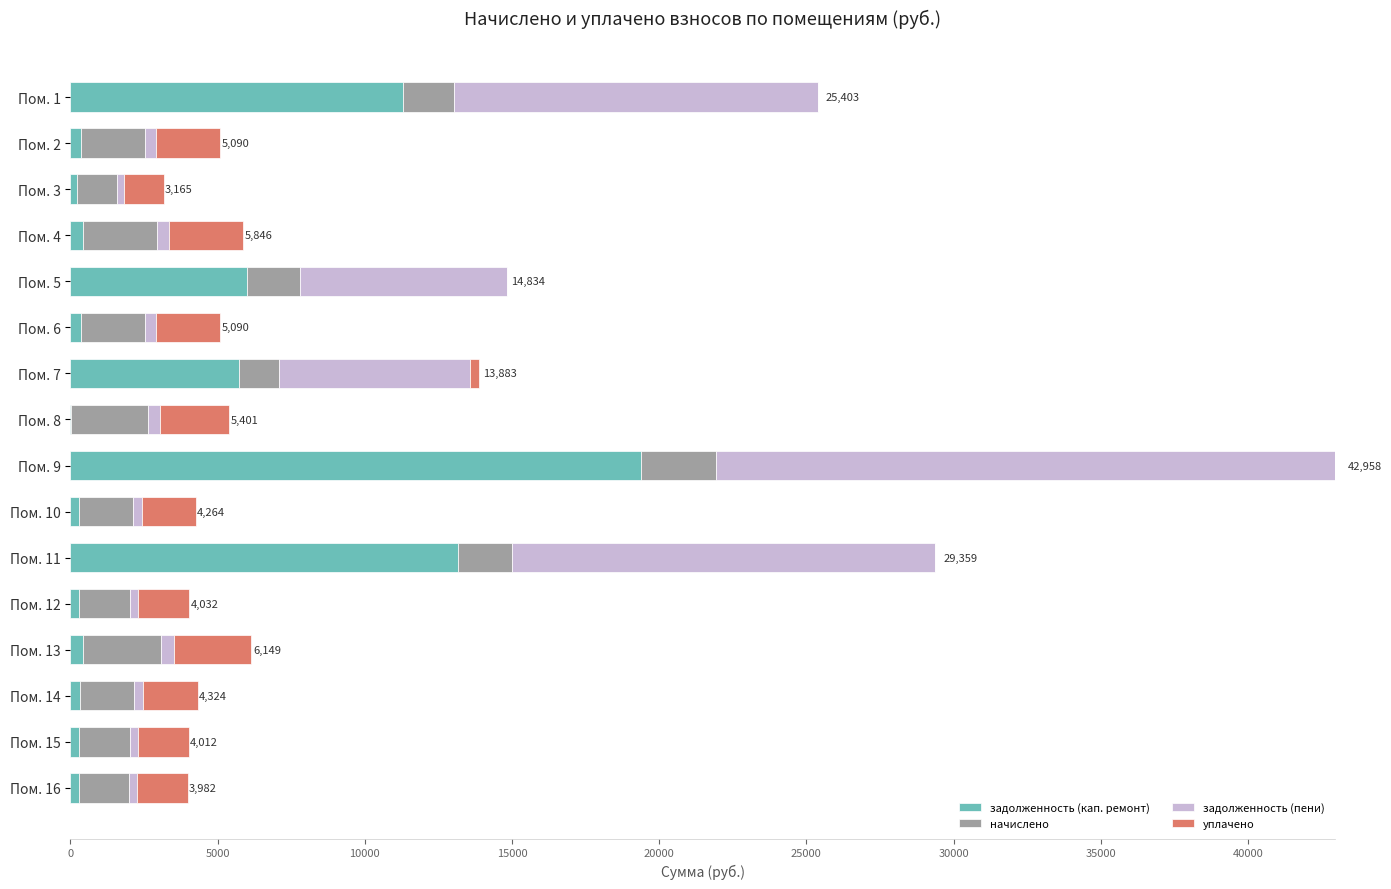

What are all the series names shown in the legend?

задолженность (кап. ремонт), начислено, задолженность (пени), уплачено